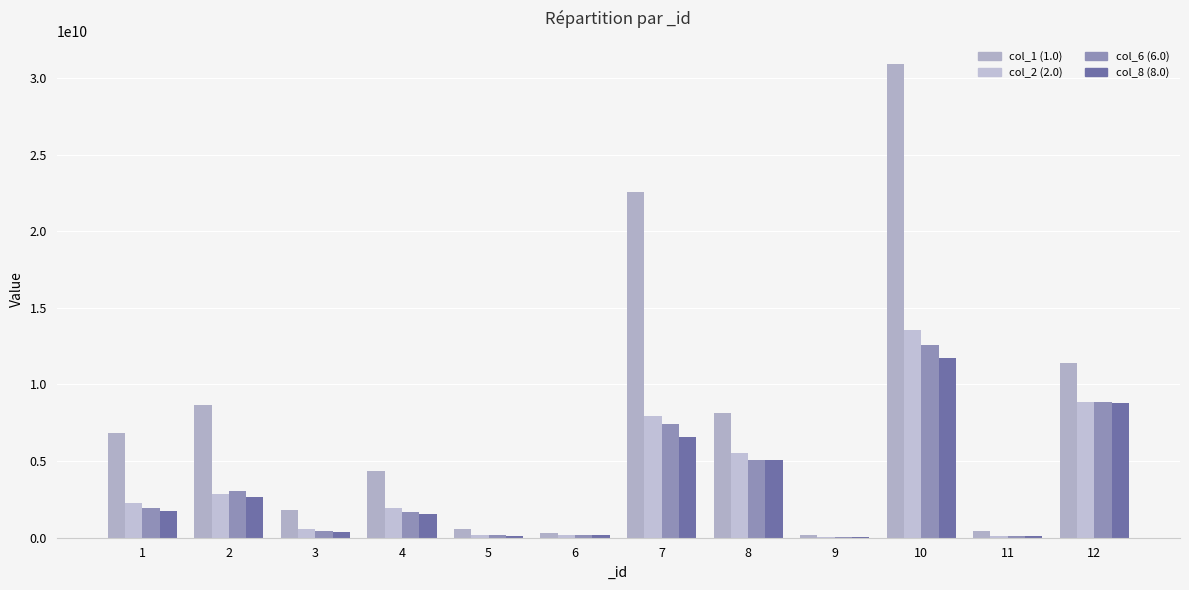

What is the sum of the col_8 (8.0) values at 11 and 2?

2767682859.6